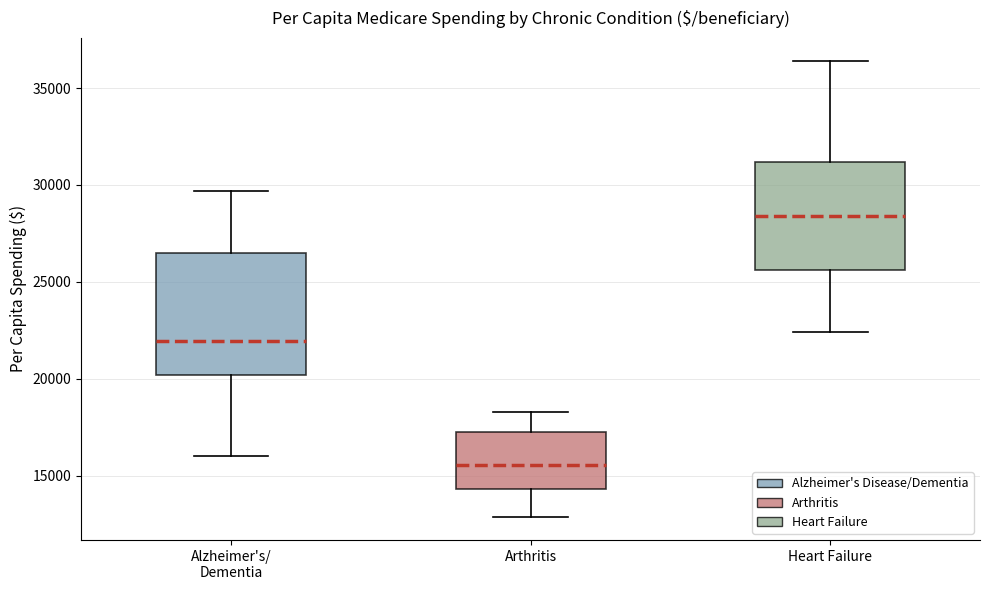

Reading left to right, transcribe this box plot: for each box, give where its median line is, the range the box spans, and where its two whiskers end, as read against the y-axis. The values are not printed on the chart, so give them approximately, as read against the axis.

Alzheimer's/ Dementia: median 22000, box 20000 to 26500, whiskers 16000 to 29500
Arthritis: median 15500, box 14500 to 17000, whiskers 13000 to 18500
Heart Failure: median 28500, box 25500 to 31000, whiskers 22500 to 36500